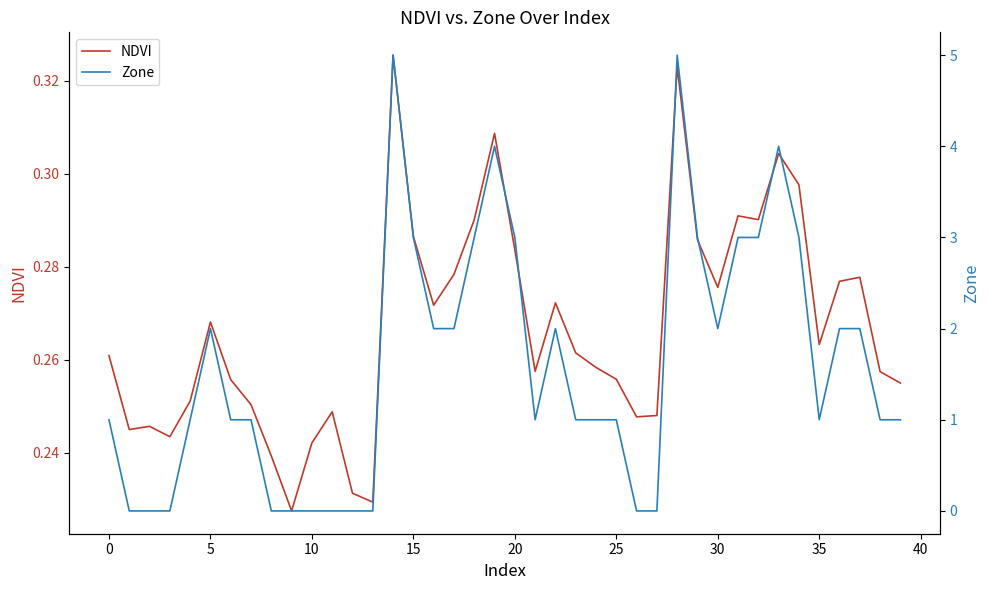

Rank the series by their average value, from highest to lowest.

Zone, NDVI